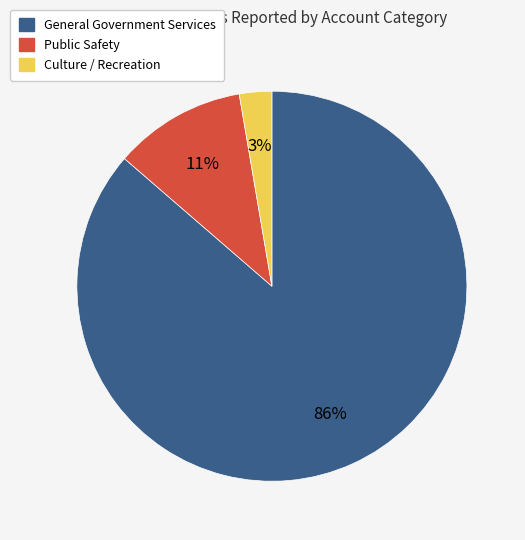

What is the smallest slice in the pie chart?

Culture / Recreation